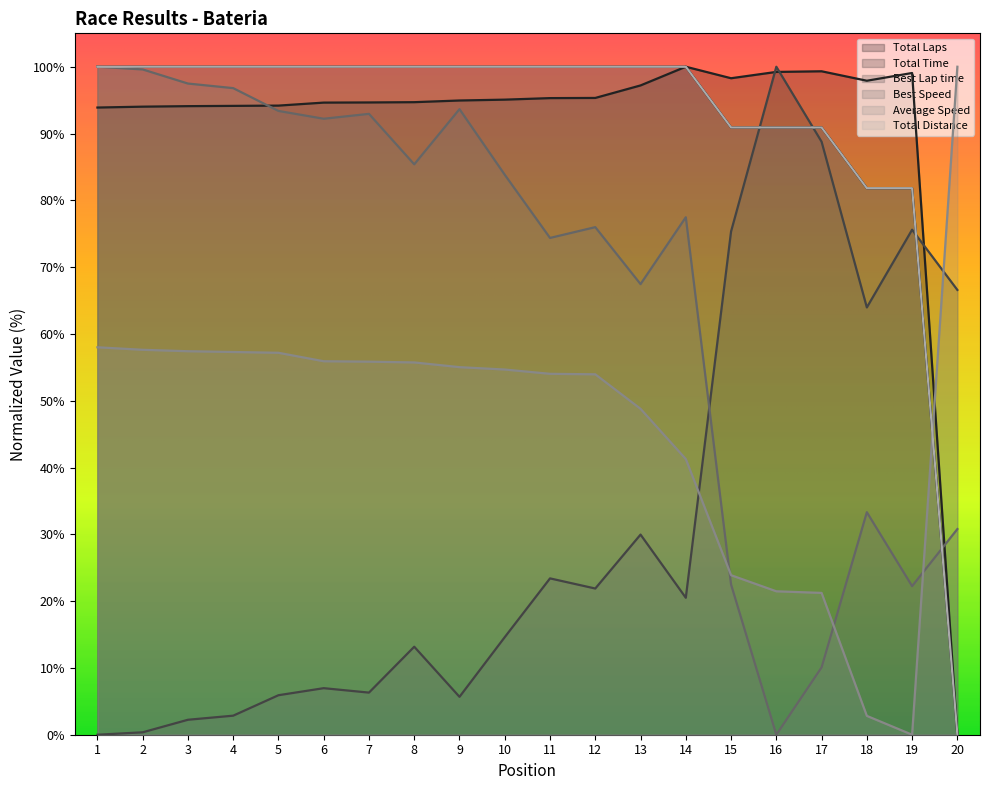

How many times do Best Speed and Average Speed cross each other?

3